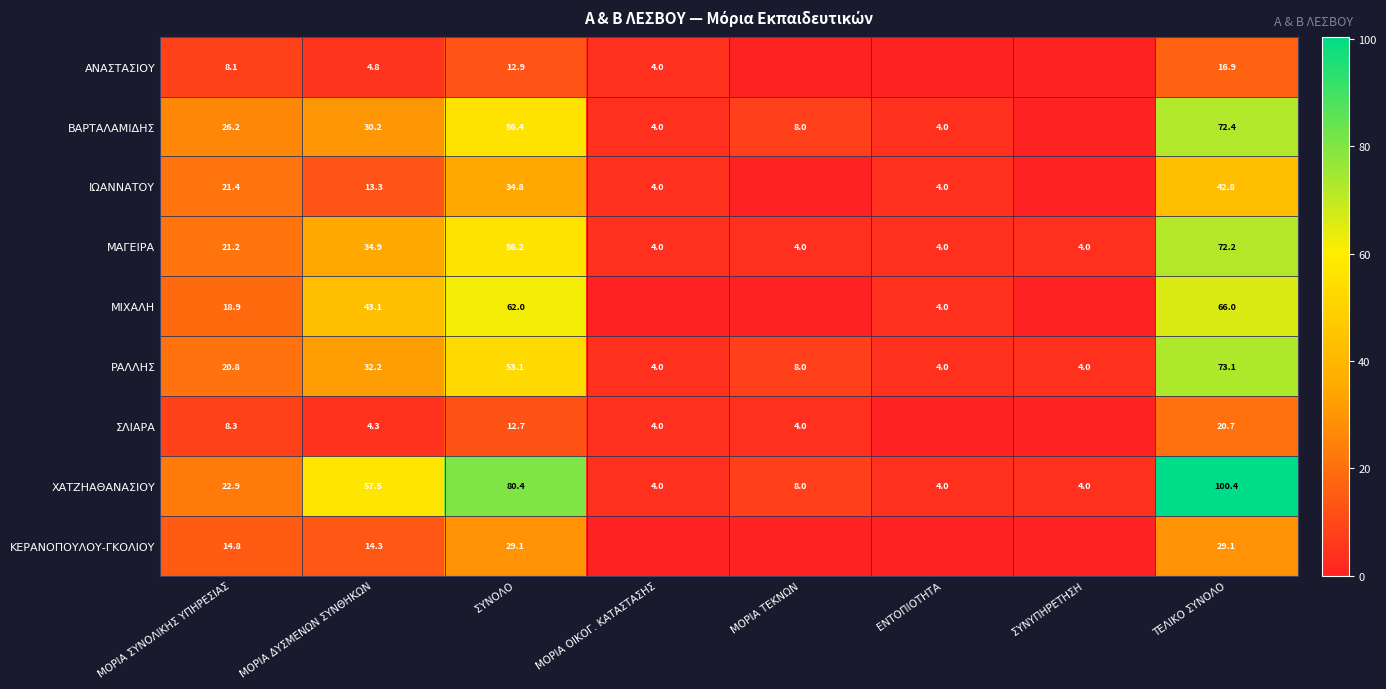

Which series changed the most between ΜΟΡΙΑ ΣΥΝΟΛΙΚΗΣ ΥΠΗΡΕΣΙΑΣ and ΤΕΛΙΚΟ ΣΥΝΟΛΟ?

ΧΑΤΖΗΑΘΑΝΑΣΙΟΥ